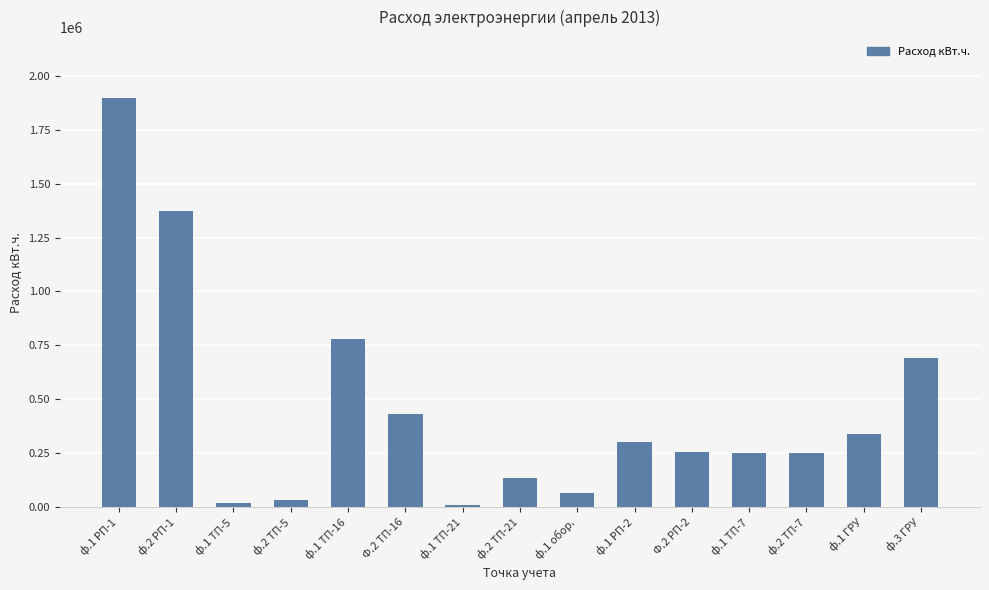

Is it true that the value at ф.1 ГРУ is 171853.0?

False